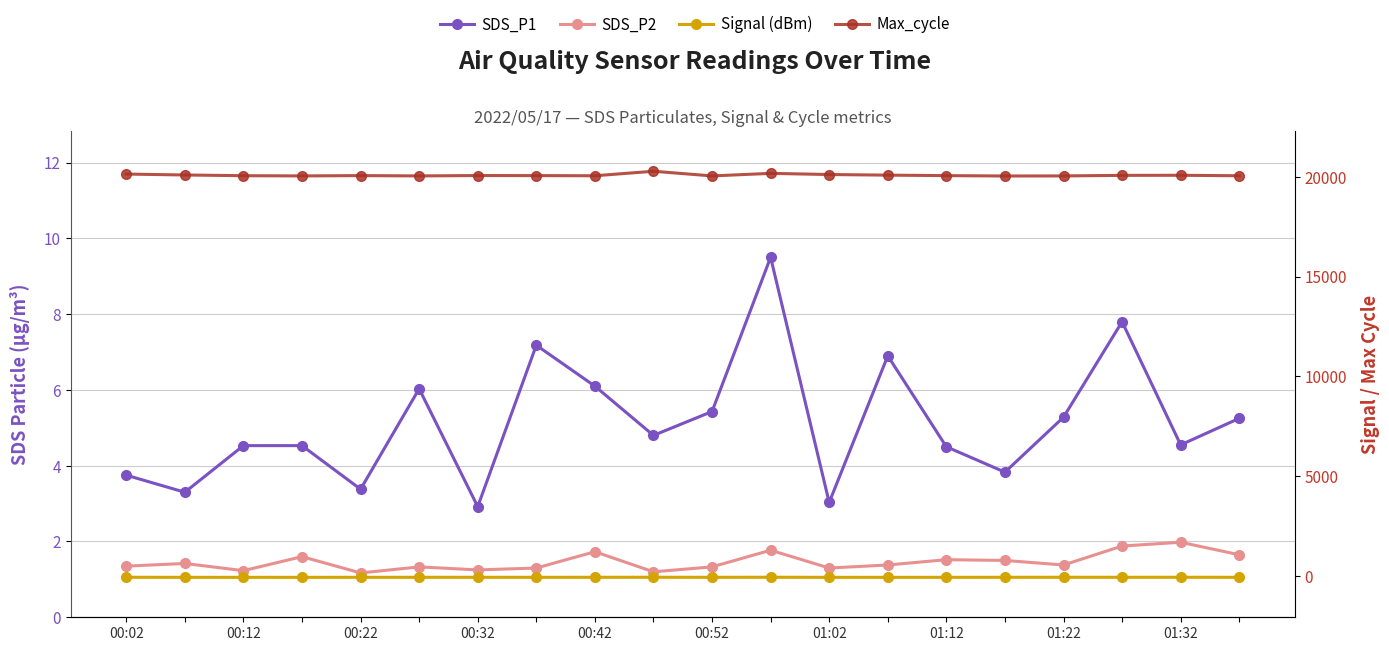

Is this an area chart (filled region under the line)?

No